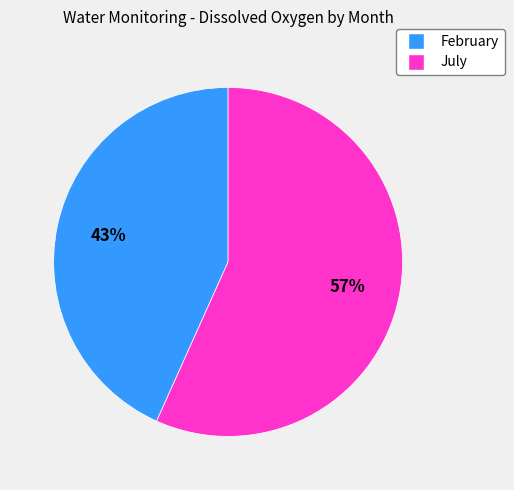

Approximately how many times larger is the value at February compared to July?

0.8